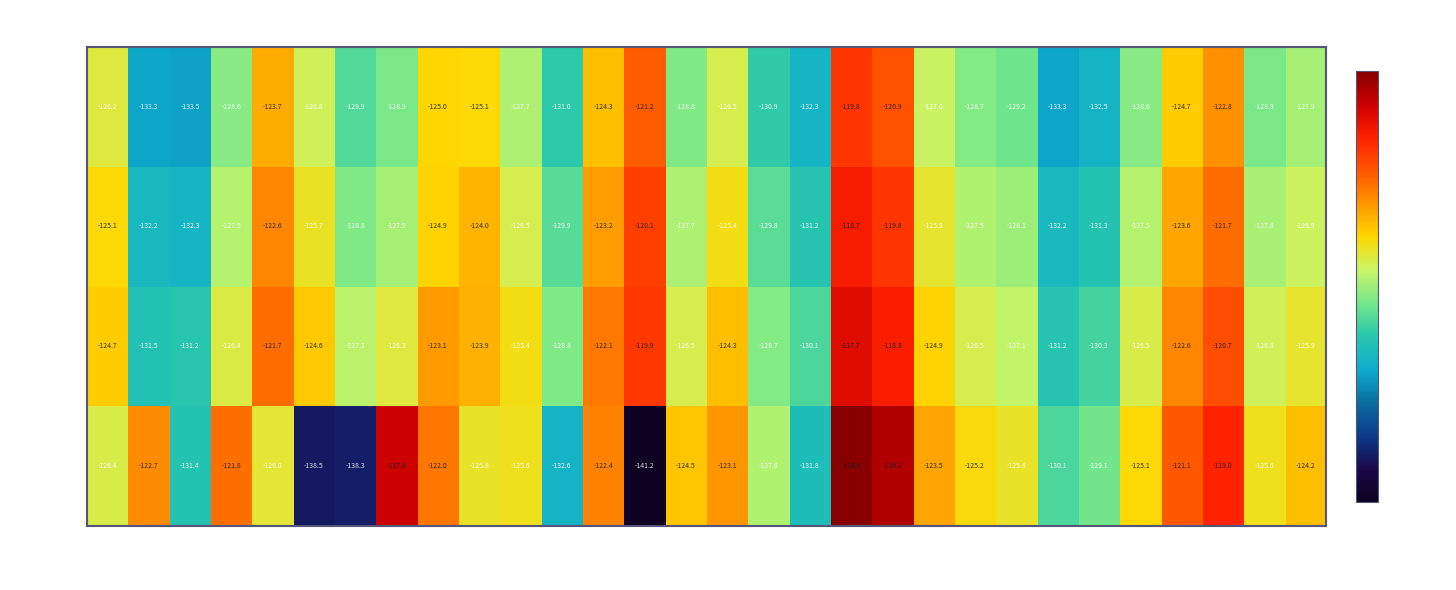

Rank the series at 48 from highest to lowest value.

min 0, min 1, min 2, min 3